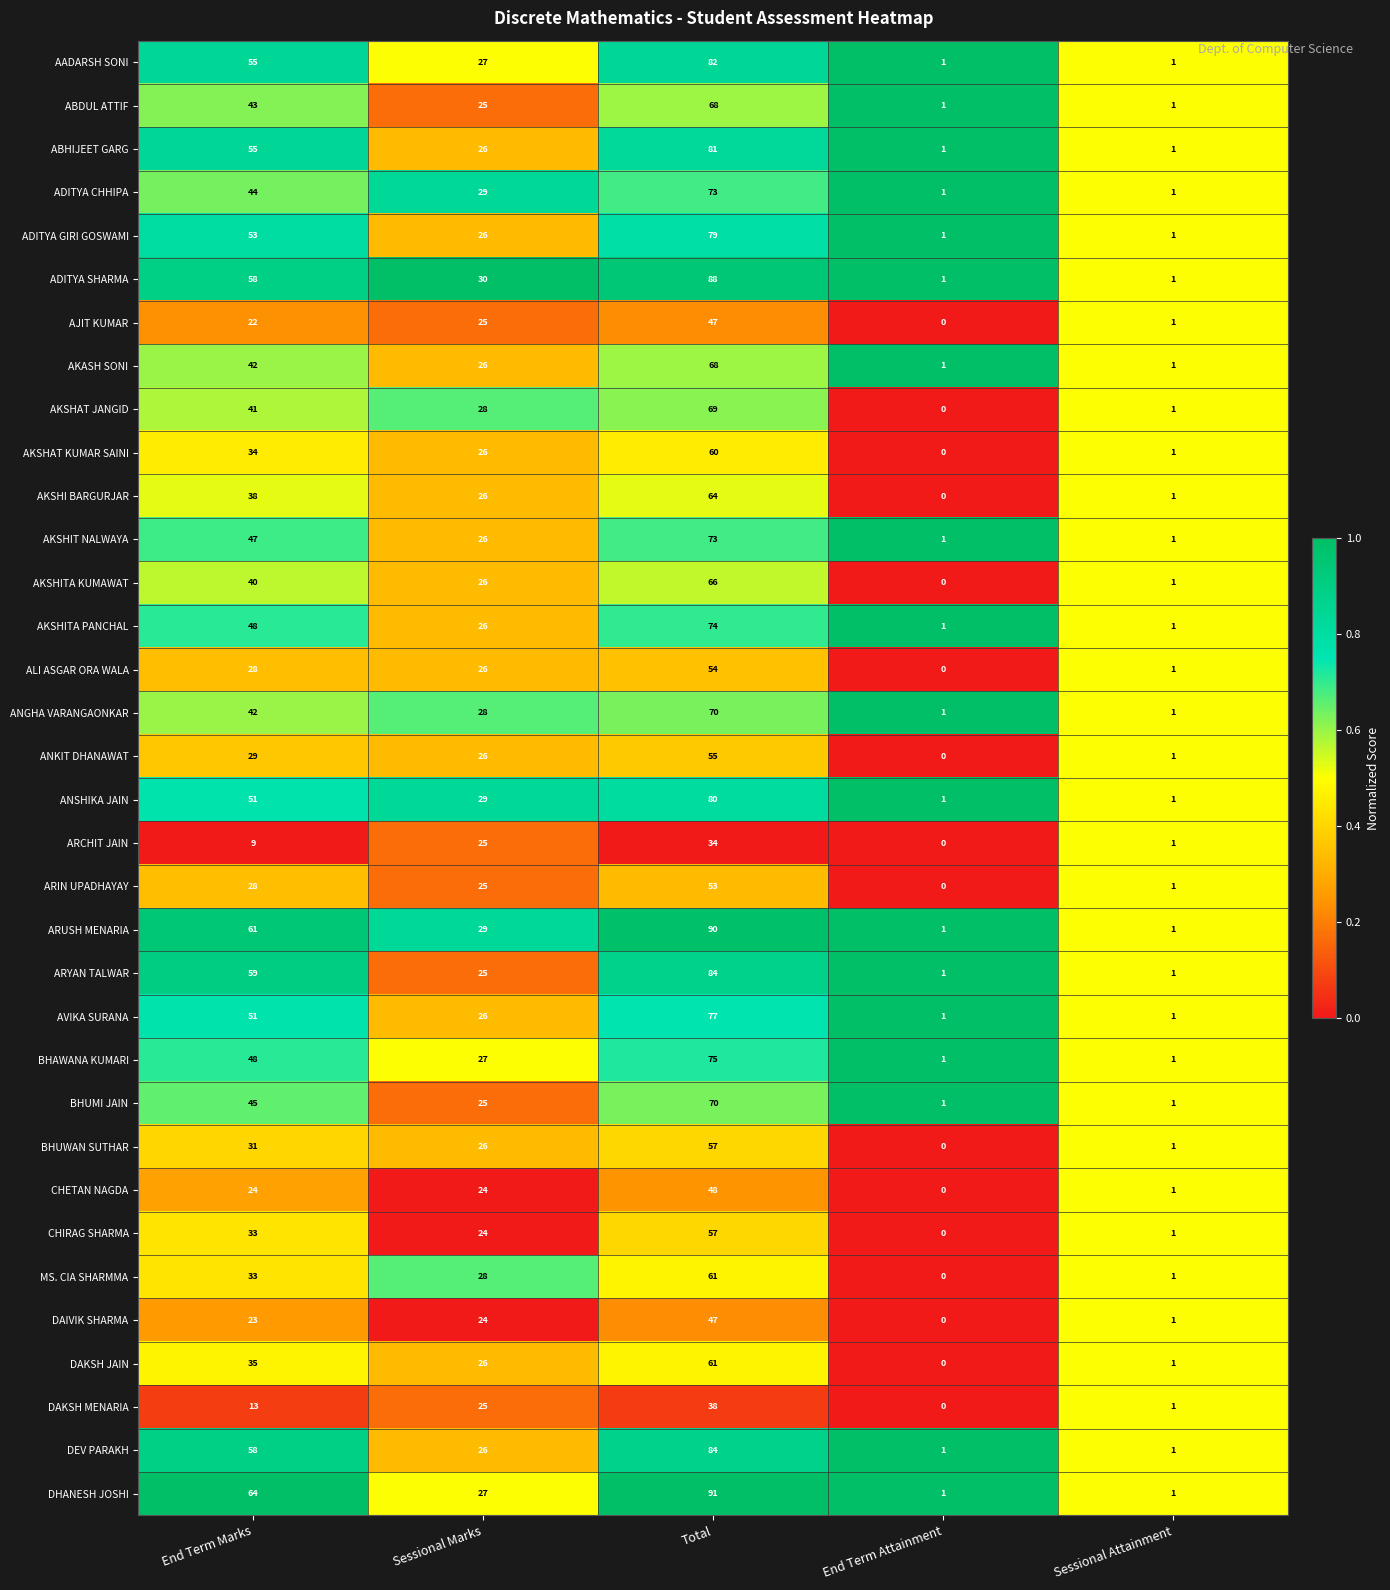

Which category has the highest value in the ARYAN TALWAR series?

Total